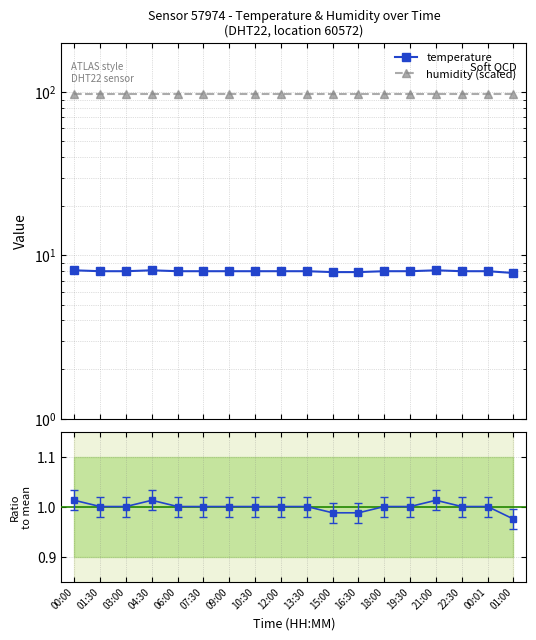

Between 06:00 and 15:00, which is larger?

06:00